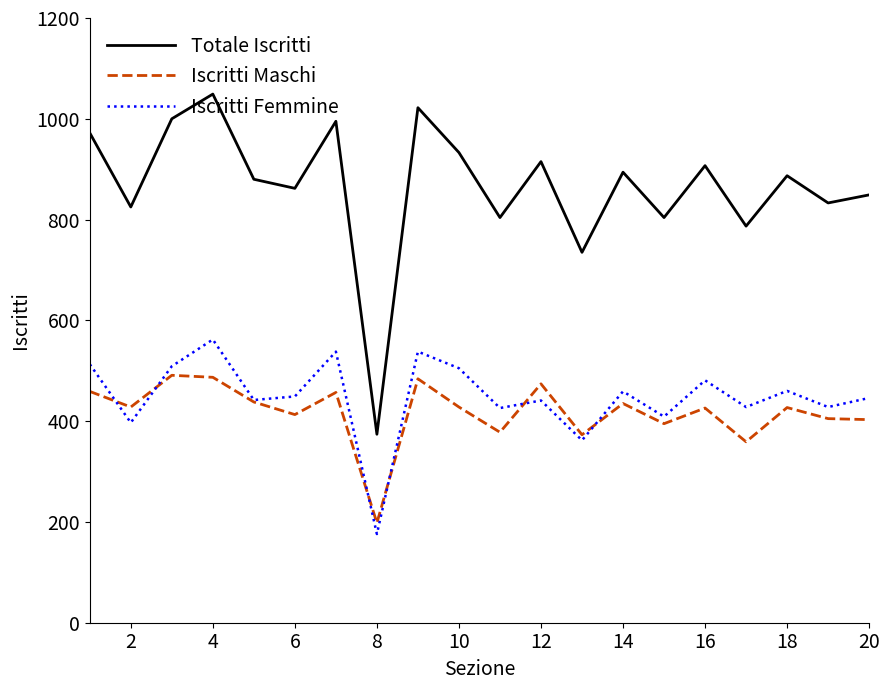

What is the minimum value shown in the chart?

176